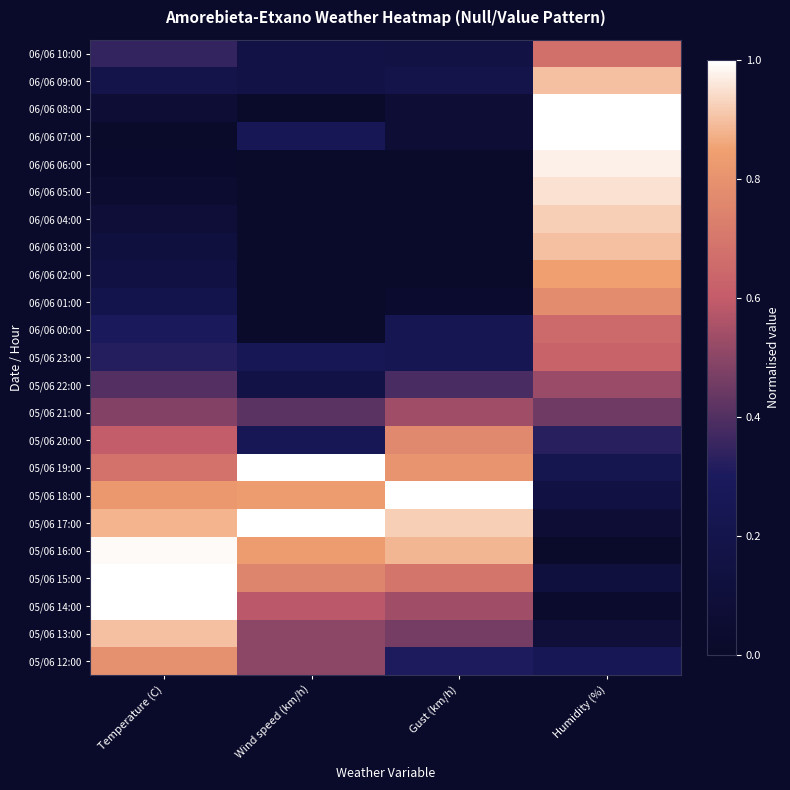

At Gust (km/h), list the series in order from smallest to largest.

06/06 06:00, 06/06 05:00, 06/06 04:00, 06/06 03:00, 06/06 02:00, 06/06 01:00, 06/06 08:00, 06/06 07:00, 06/06 10:00, 06/06 09:00, 06/06 00:00, 05/06 23:00, 05/06 12:00, 05/06 22:00, 05/06 13:00, 05/06 21:00, 05/06 14:00, 05/06 15:00, 05/06 20:00, 05/06 19:00, 05/06 16:00, 05/06 17:00, 05/06 18:00